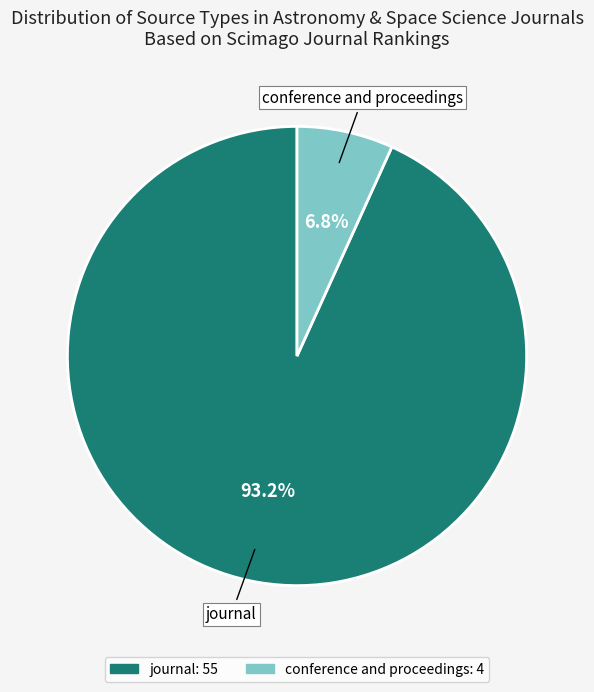

Rank the categories by value from highest to lowest.

journal, conference and proceedings